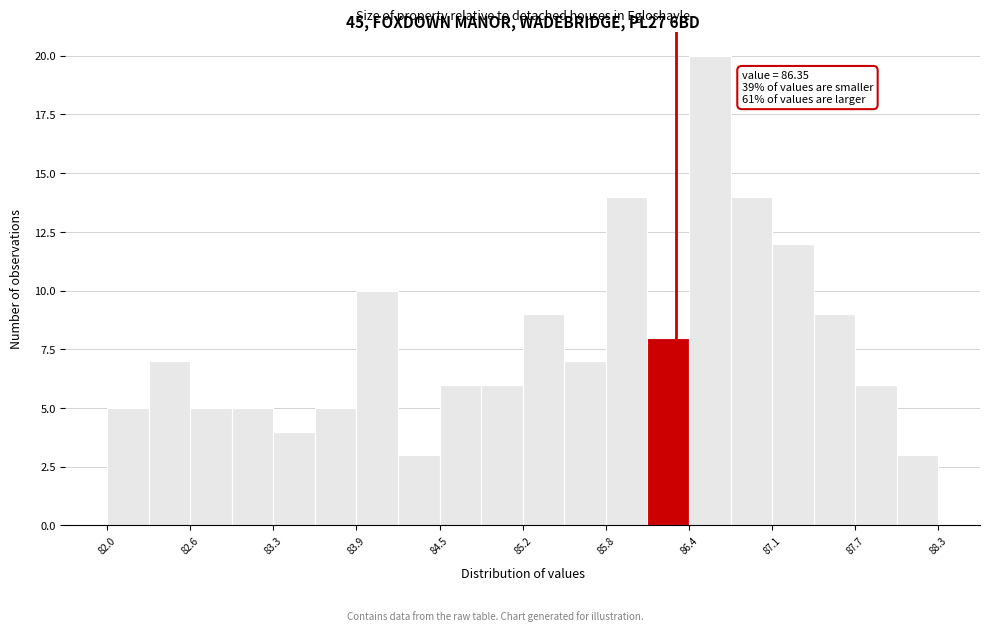

Read against the x-axis, roughly where is the centre of the tallest bar?

86.6